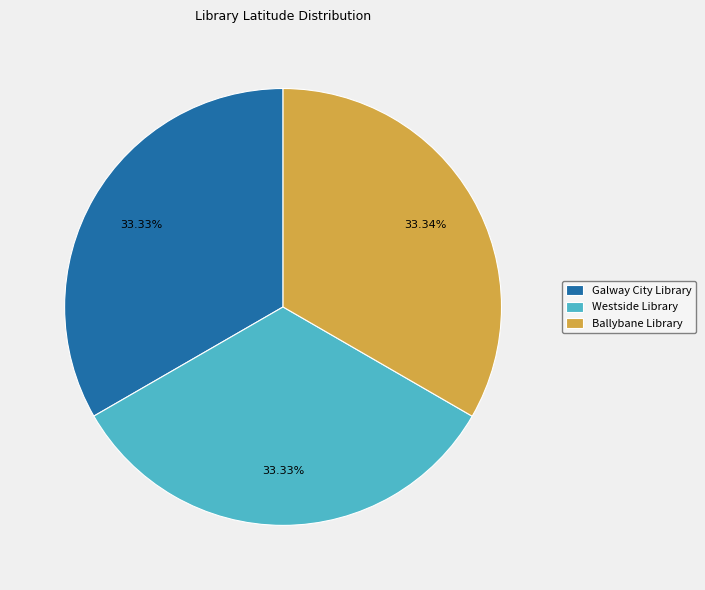

What is the total percentage of Westside Library and Galway City Library?

66.7%